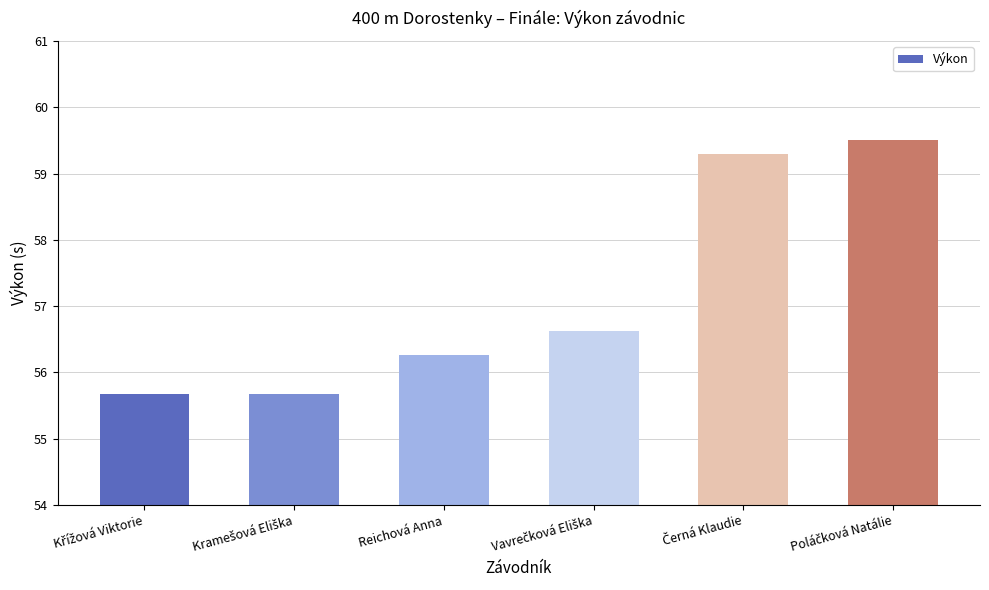

What is the minimum value shown in the chart?

55.7